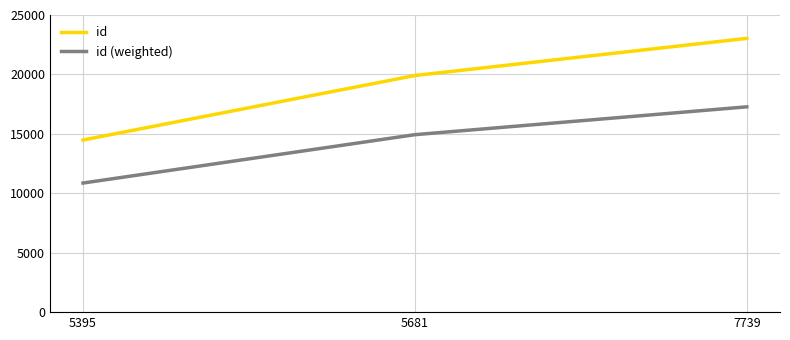

Reading left to right, extract all data points from this chart.

id: 14483	19909	23033
id (weighted): 10862	14931	17274